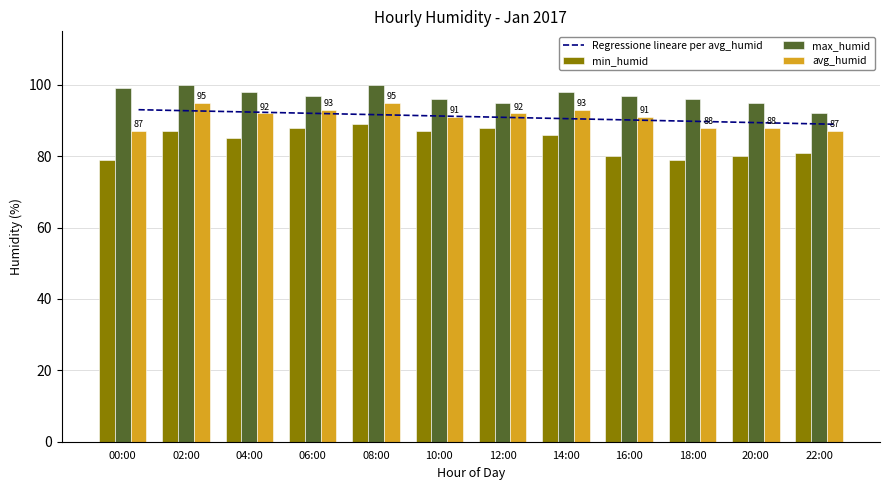

What are all the series names shown in the legend?

Regressione lineare per avg_humid, min_humid, max_humid, avg_humid